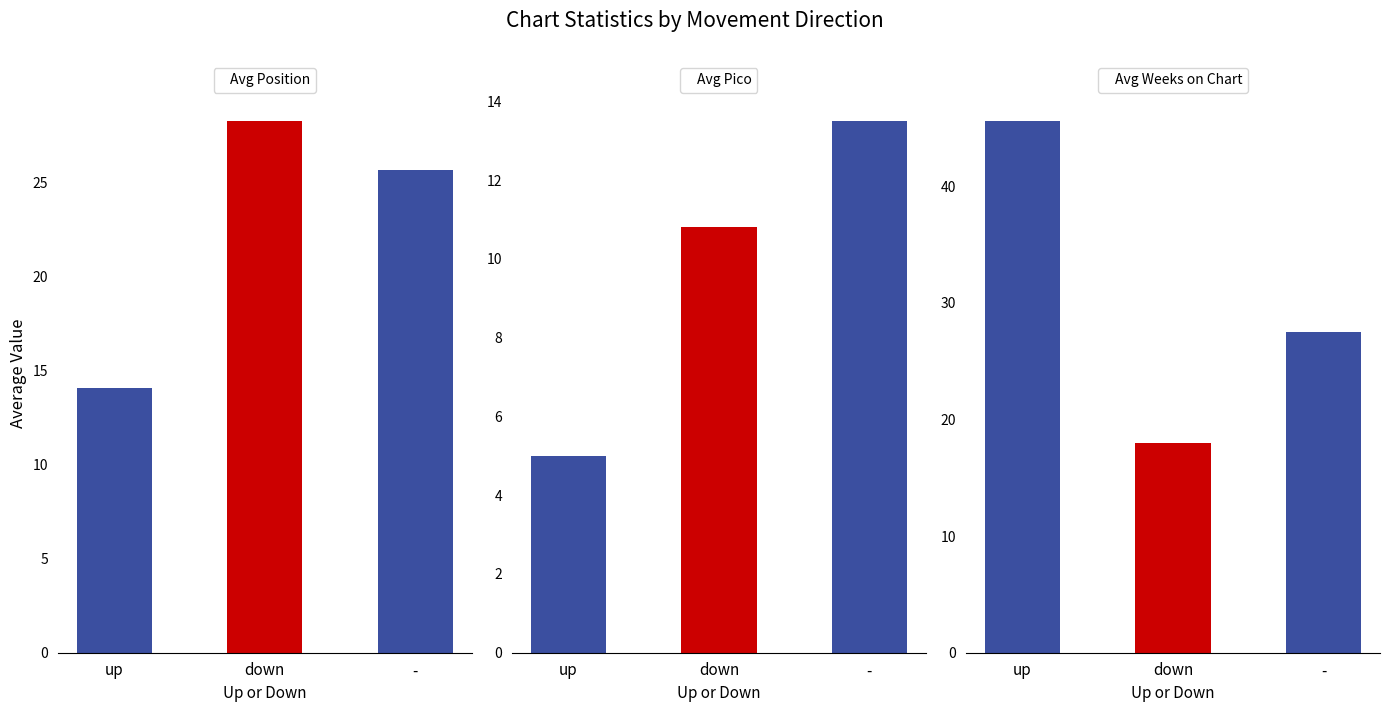

What is the sum of the Avg Weeks on Chart values at up and down?

63.6